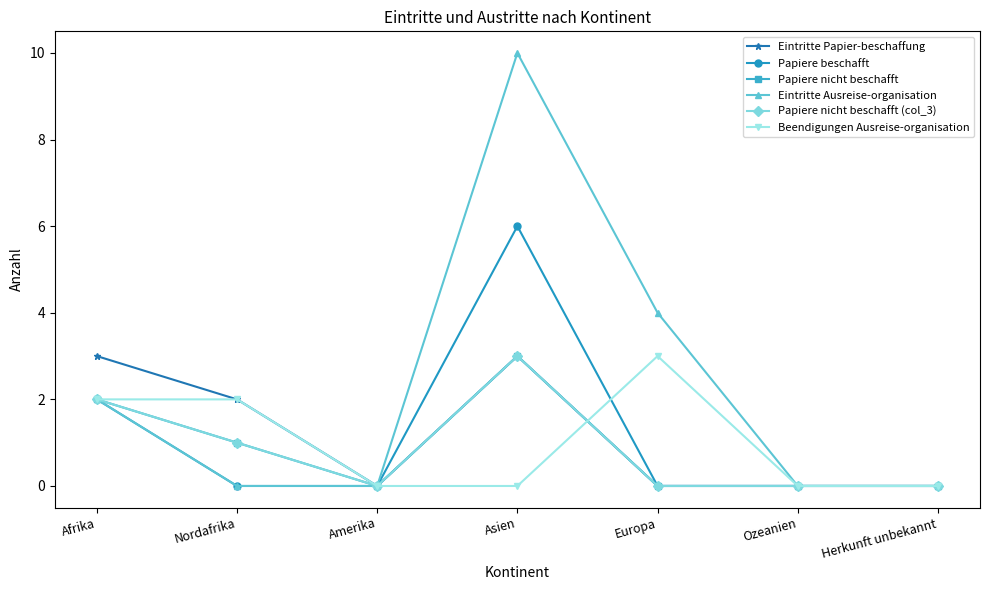

At which label is Beendigungen Ausreise-organisation closest to 1?

Afrika